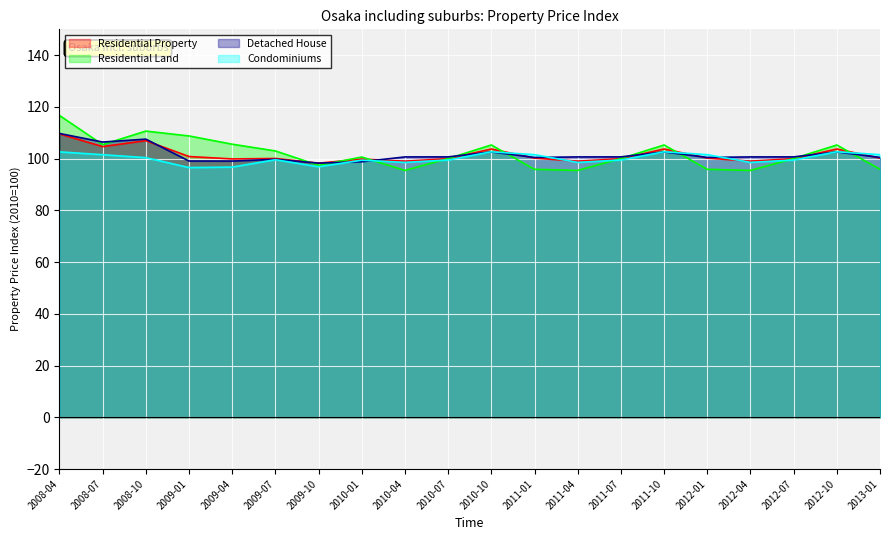

How many times do Residential Property and Residential Land cross each other?

9